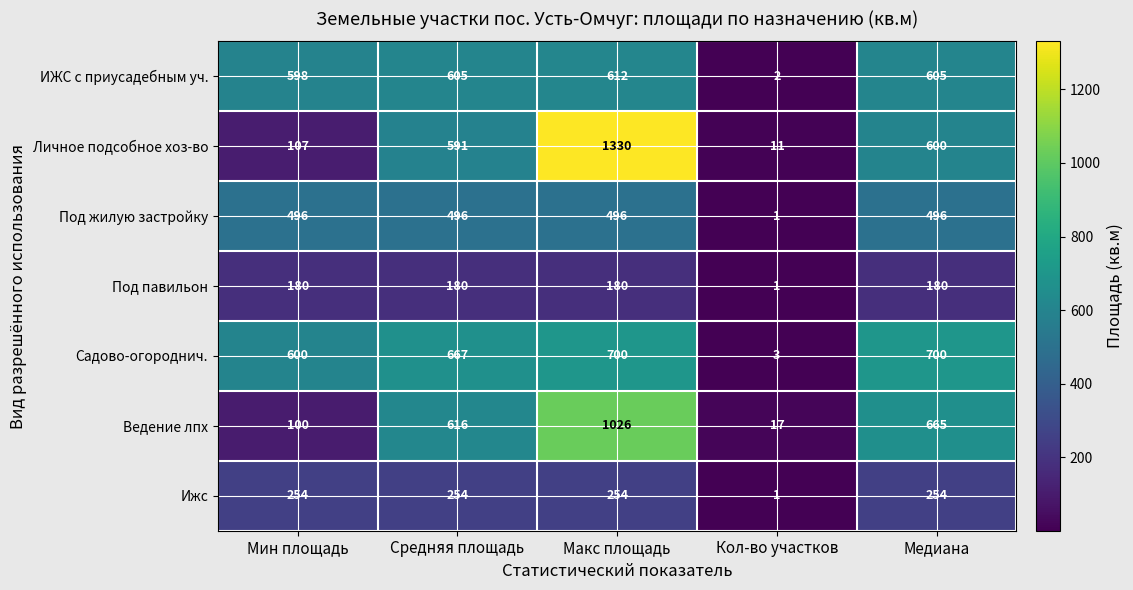

List the series in order of their peak value, lowest first.

Под павильон, Ижс, Под жилую застройку, ИЖС с приусадебным уч., Садово-огороднич., Ведение лпх, Личное подсобное хоз-во